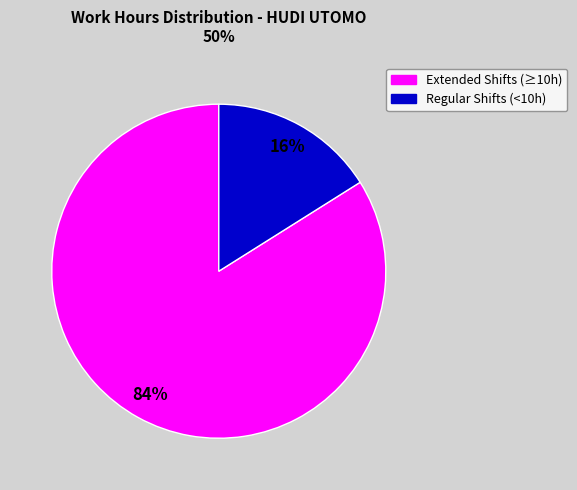

Does any single category account for the majority?

Yes